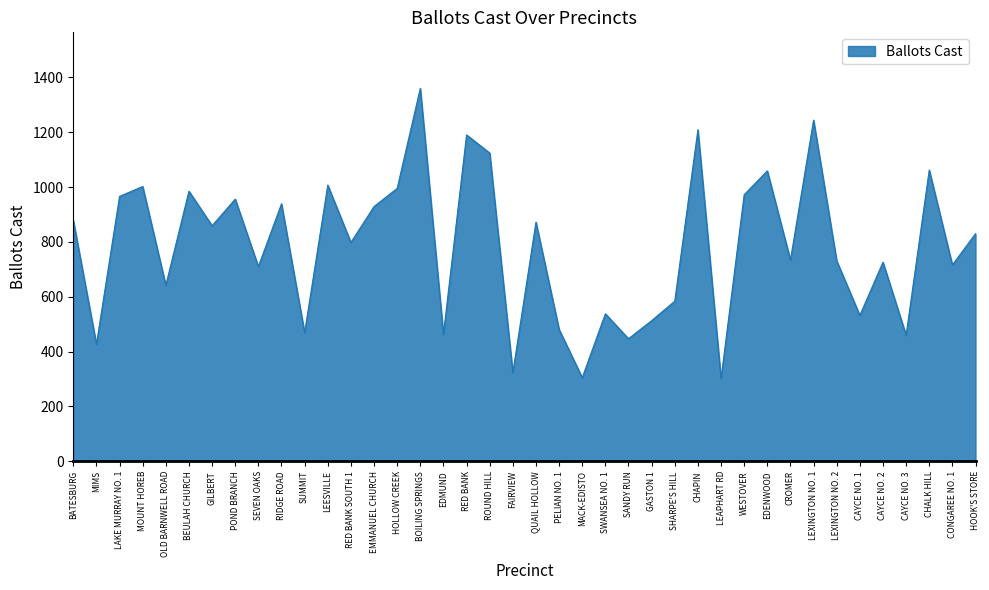

The chart shows a value of 966 at LAKE MURRAY NO. 1. True or false?

True